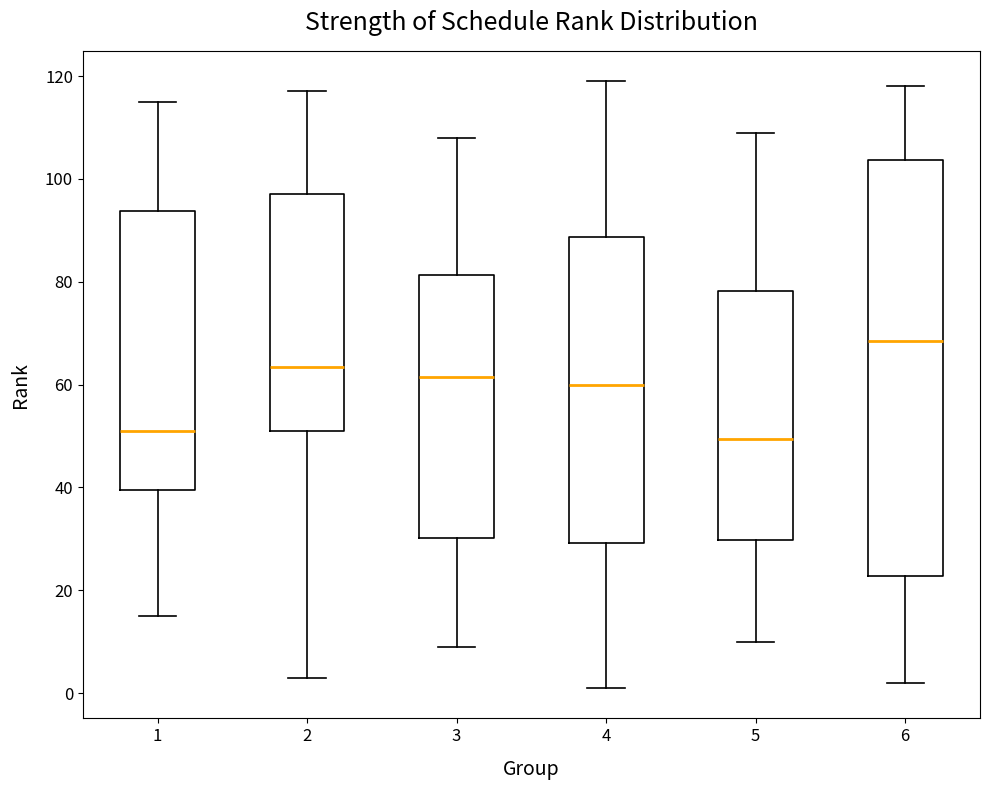

Which box is the tallest, from its lower edge to its upper edge?

6